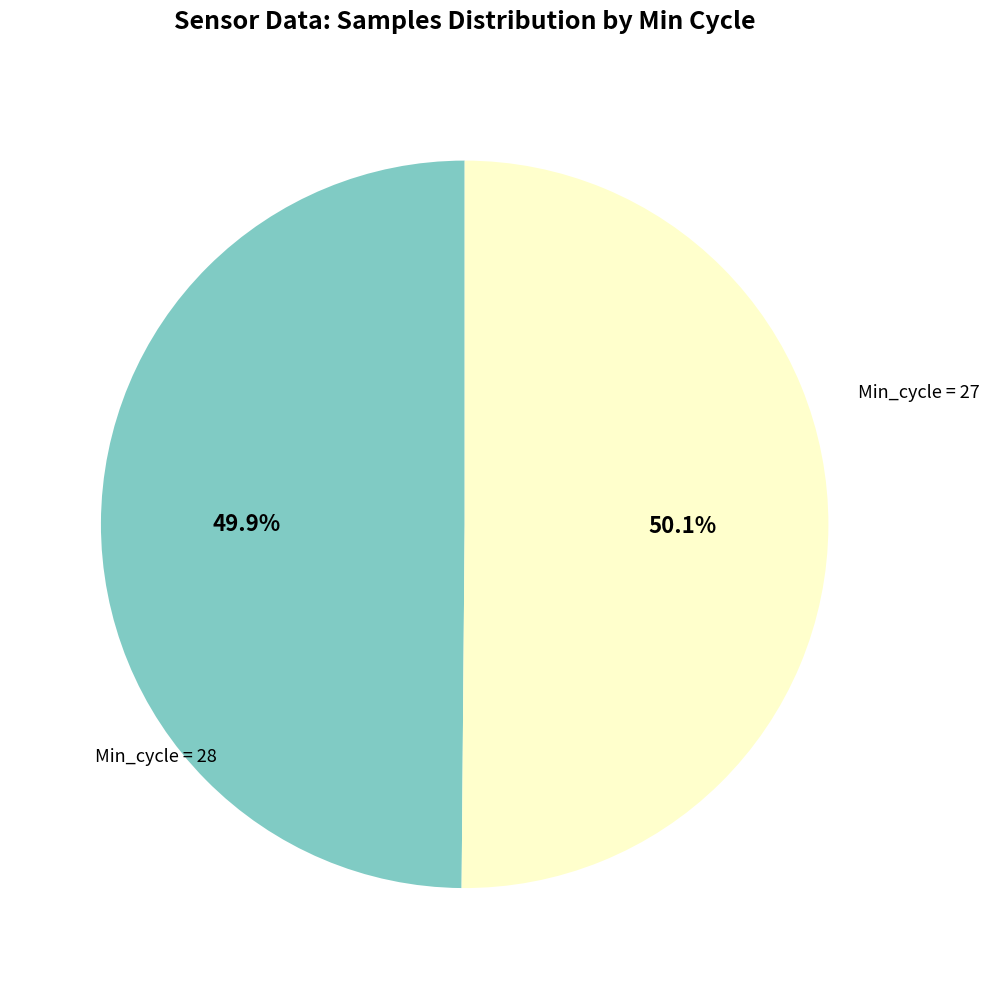

Does any single category account for the majority?

Yes